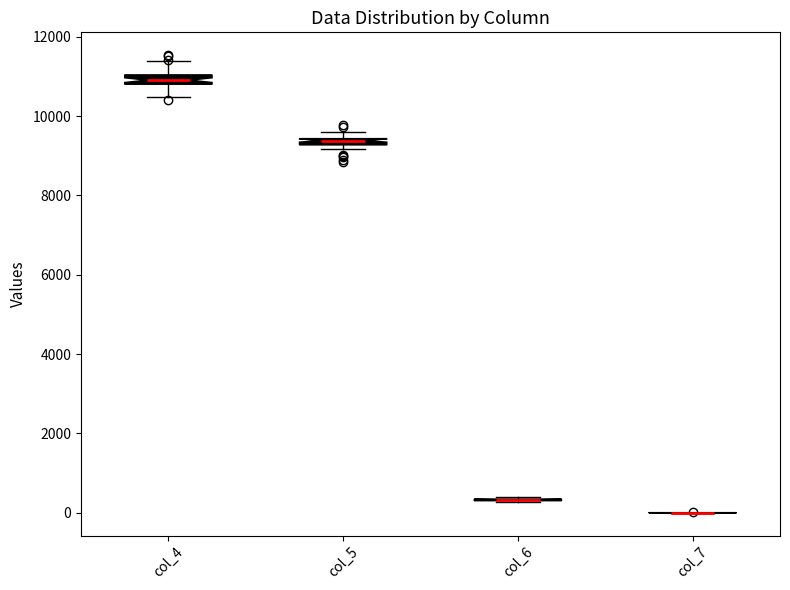

Where is the upper edge of the box for col_5 on the y-axis? The values are not printed on the chart, so give them approximately, as read against the axis.

9400